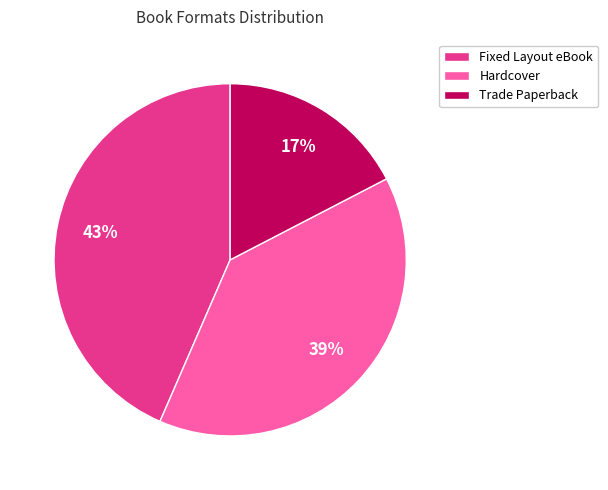

Is it true that Trade Paperback is 17% of the pie?

True